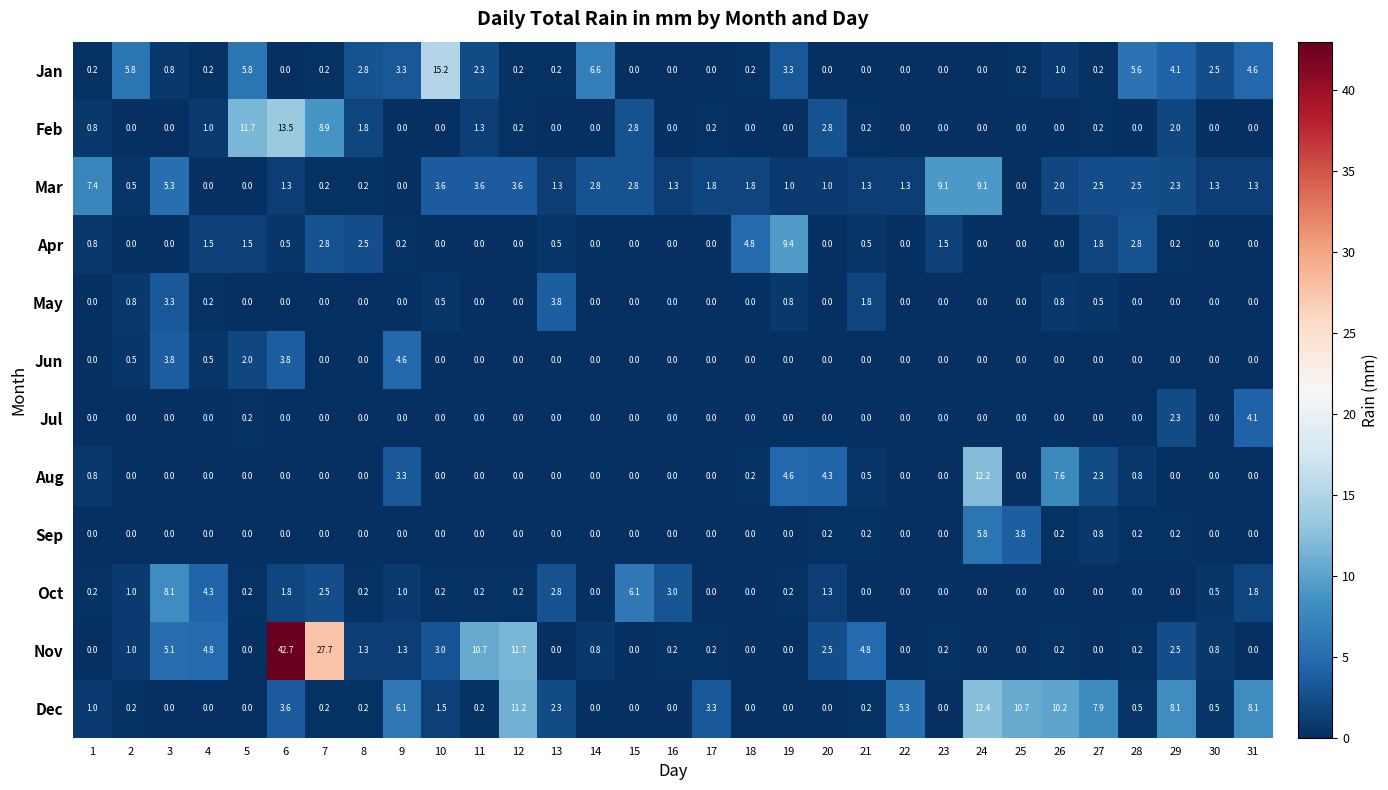

The Nov series shows 4.8 at 21. True or false?

True